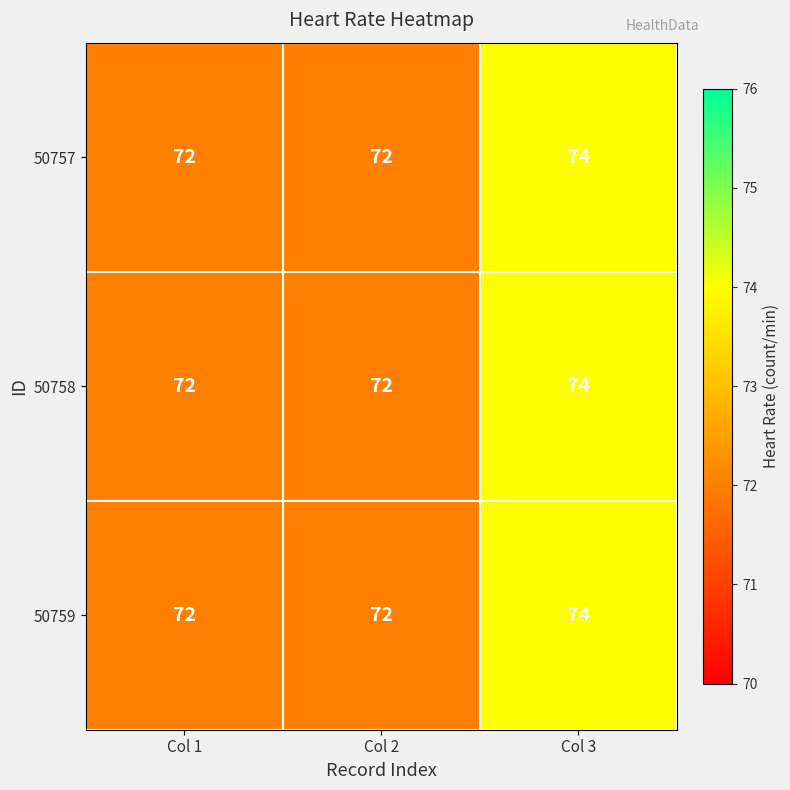

What is the approximate value of 50757 at Col 3?

74